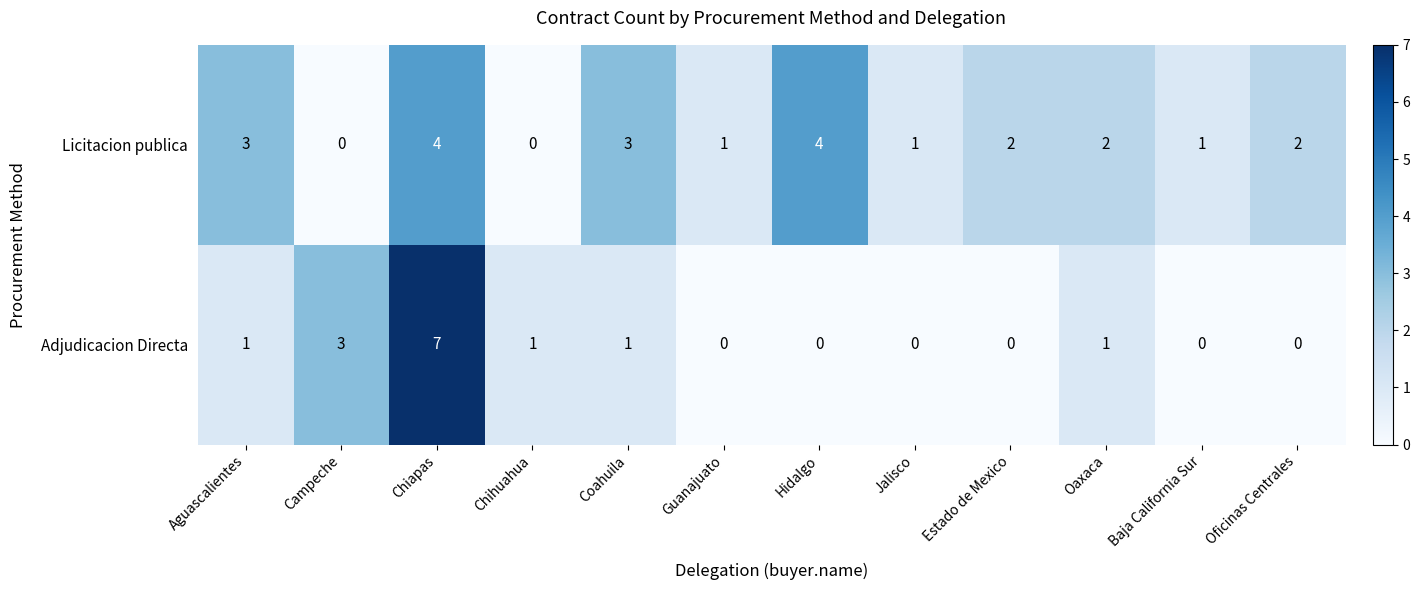

What is the maximum value shown in the chart?

7